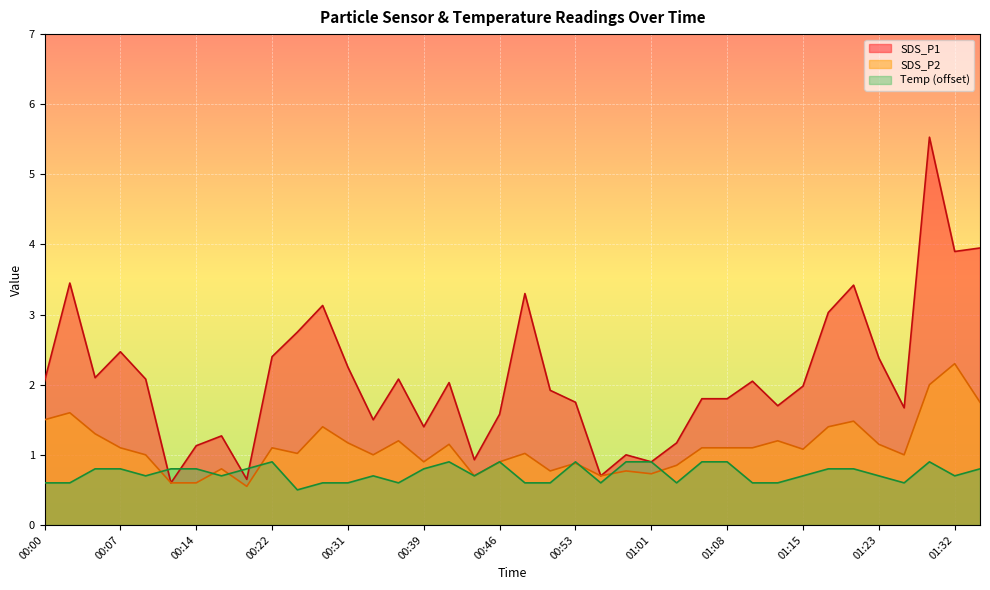

The SDS_P1 series shows 2.5 at 00:53. True or false?

False